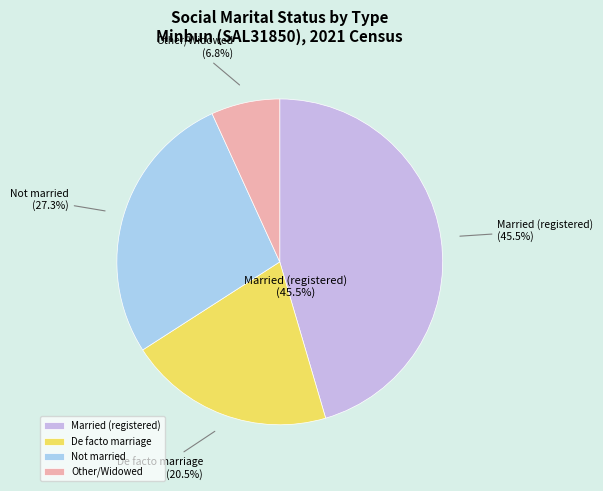

The Married in a de facto marriage slice represents 20% of the pie. True or false?

True